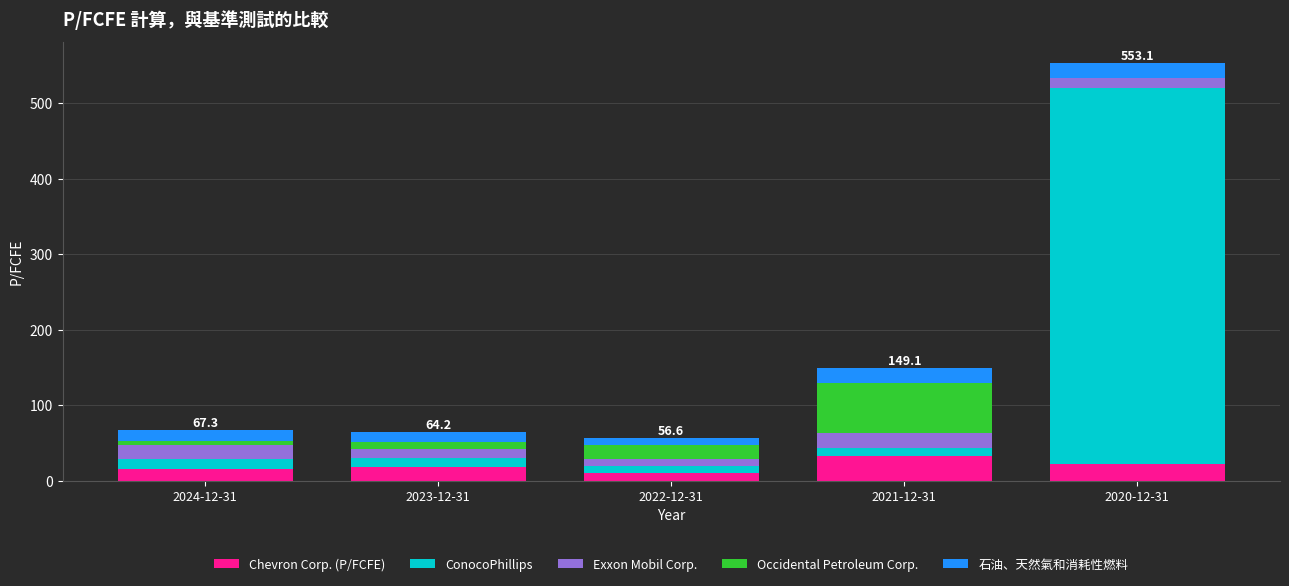

At which category is the sum across all series the highest?

2020-12-31